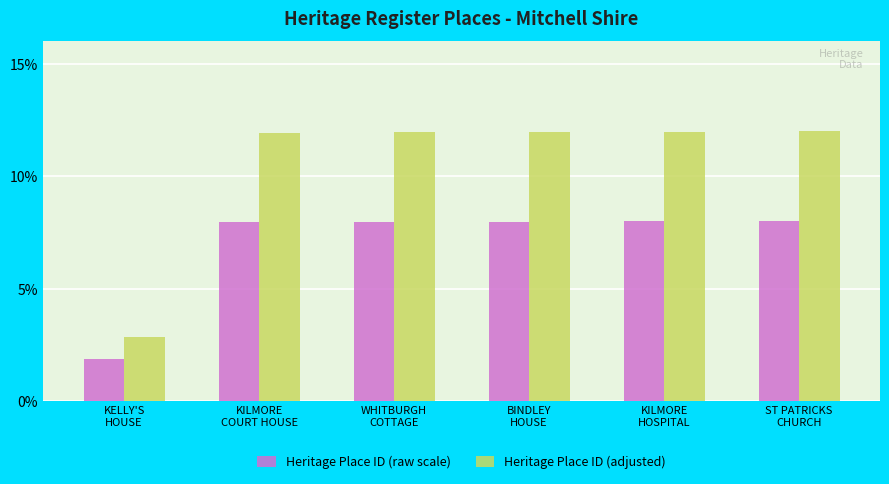

Where does the Heritage Place ID (raw scale) series first go above 7?

KILMORE
COURT HOUSE